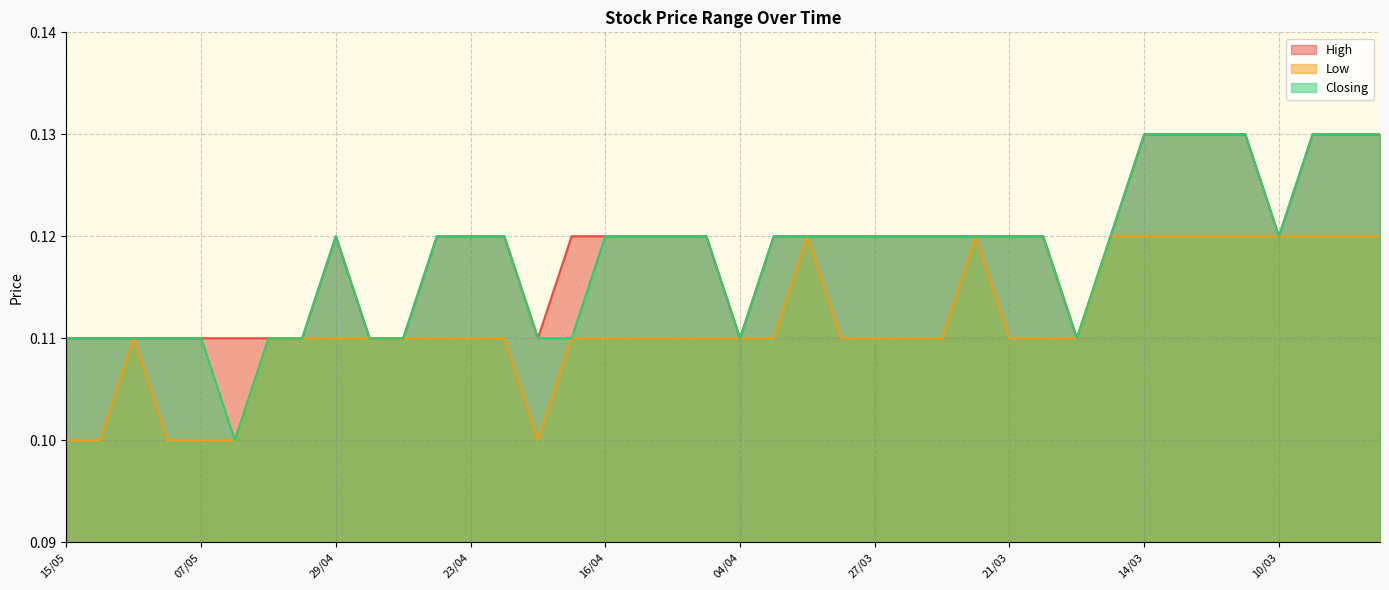

What position from the left is 05/03?

40